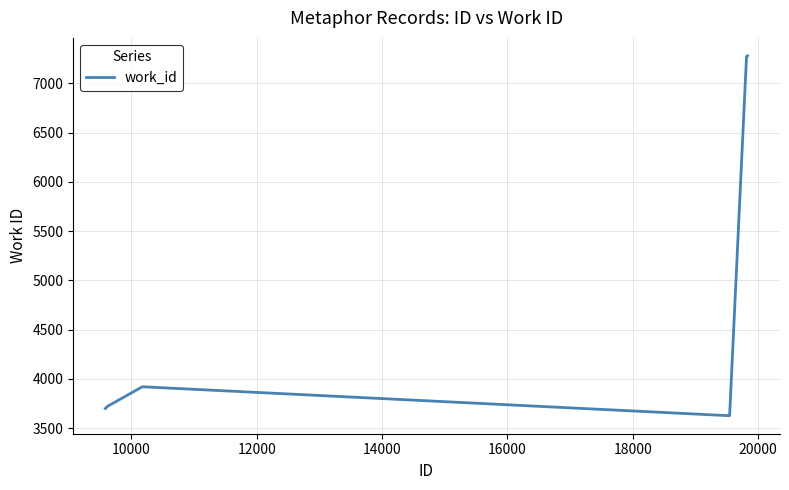

What is the sum of all values?

58606